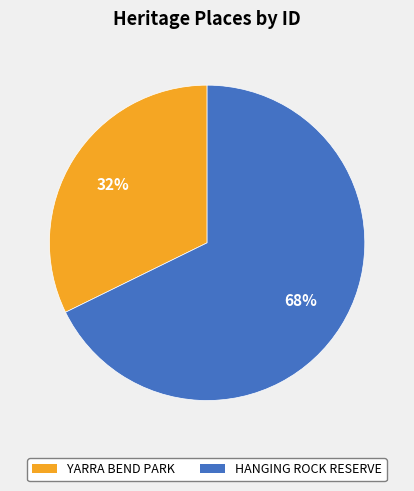

True or false: YARRA BEND PARK accounts for 32% of the total.

True